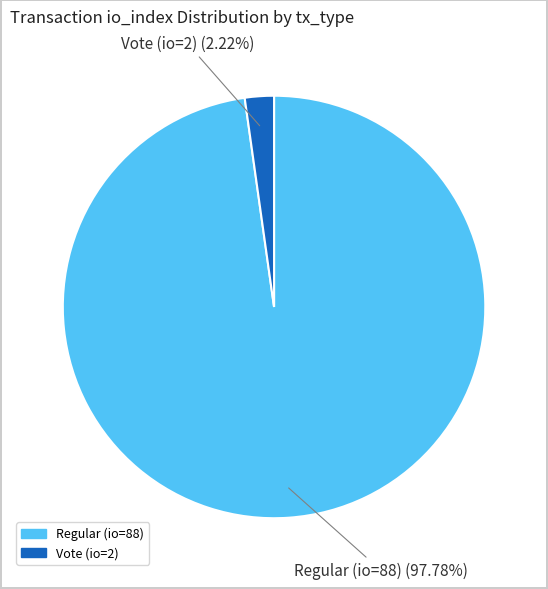

Does Vote (io=2) represent more than half of the total?

No